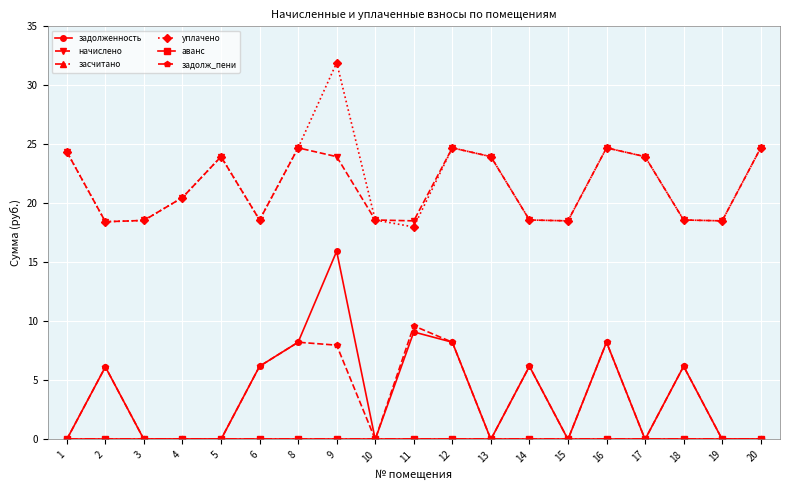

Is this an area chart (filled region under the line)?

No